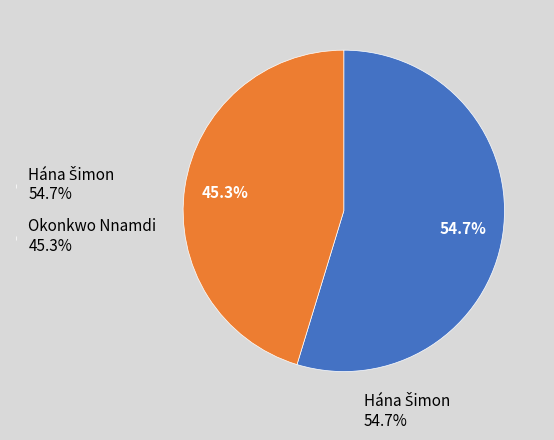

Which slice is the smallest?

Okonkwo Nnamdi